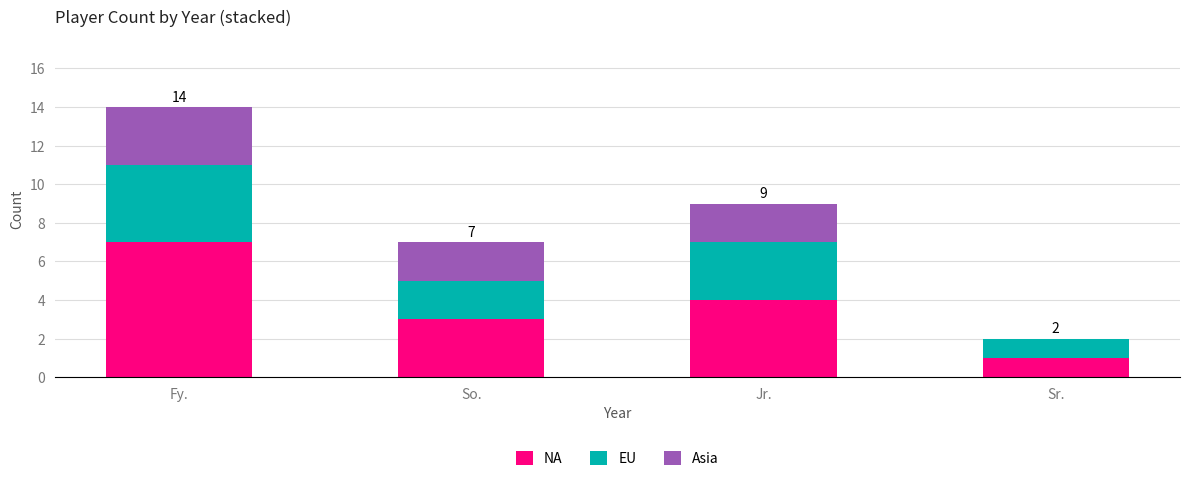

The NA series shows 4 at So.. True or false?

False